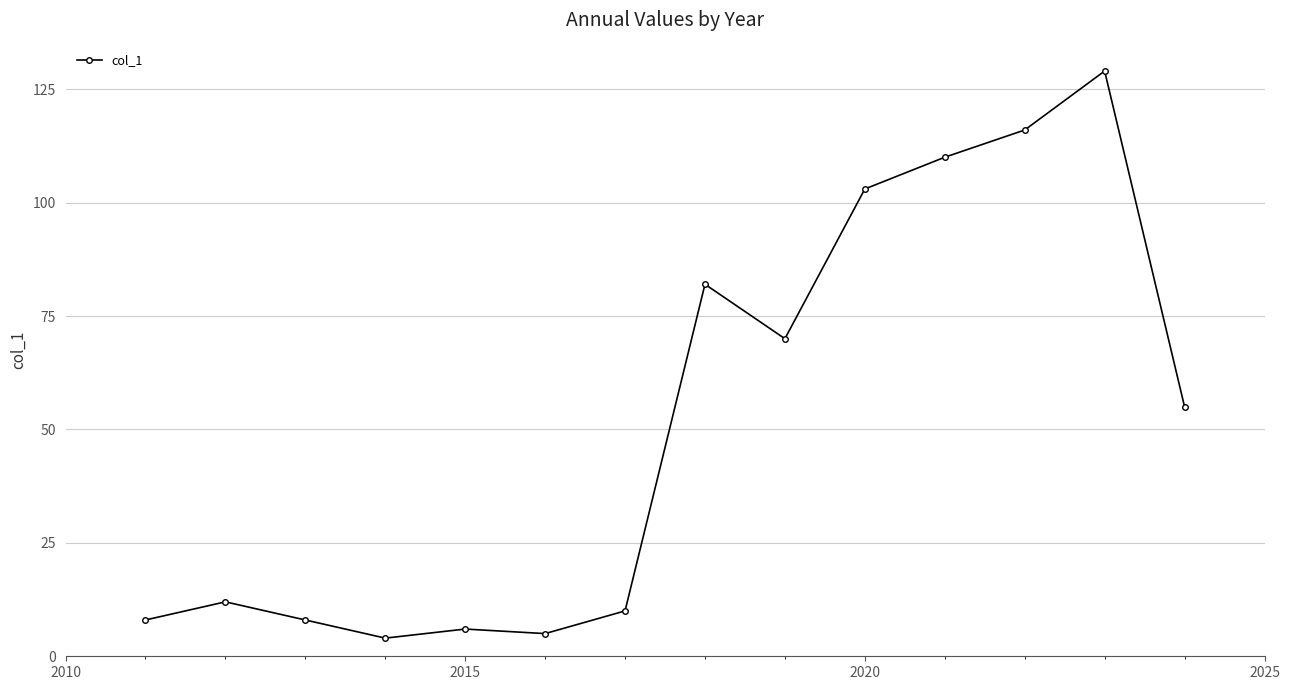

What is the minimum value shown in the chart?

4